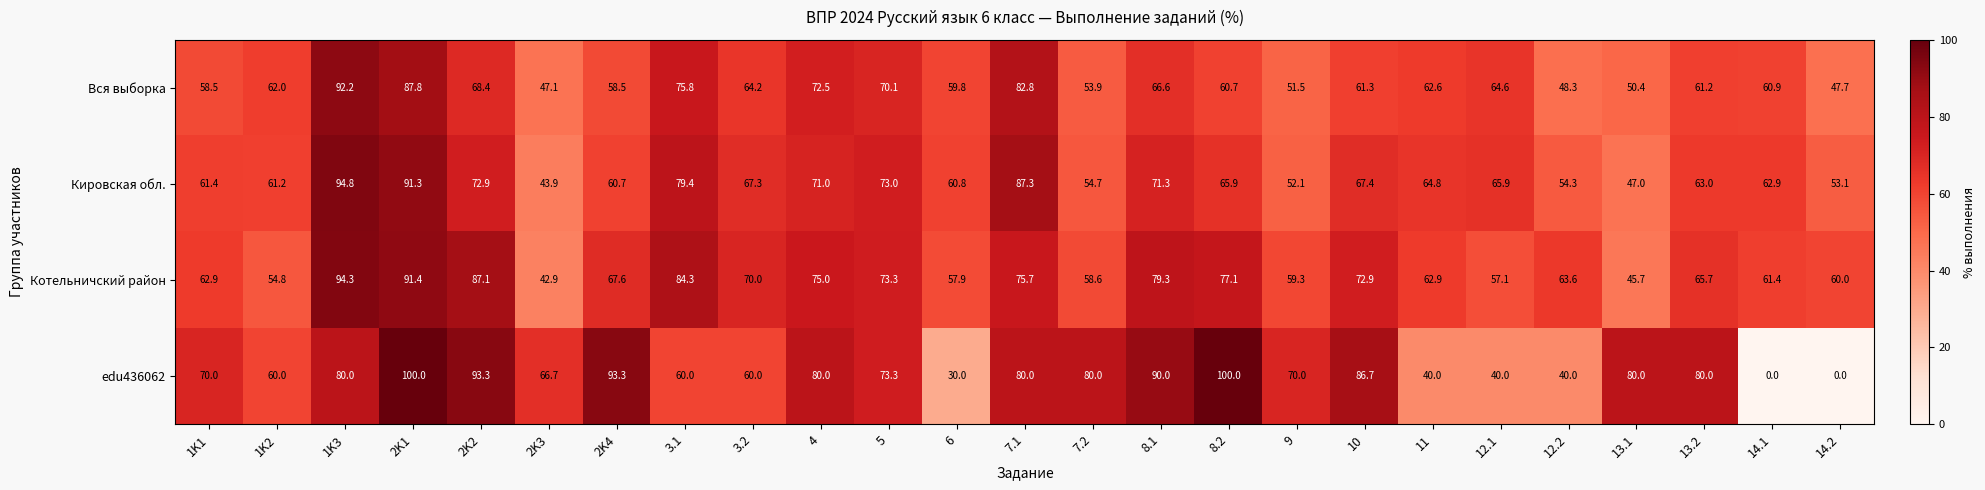

Which series has the largest range (max minus min)?

edu436062